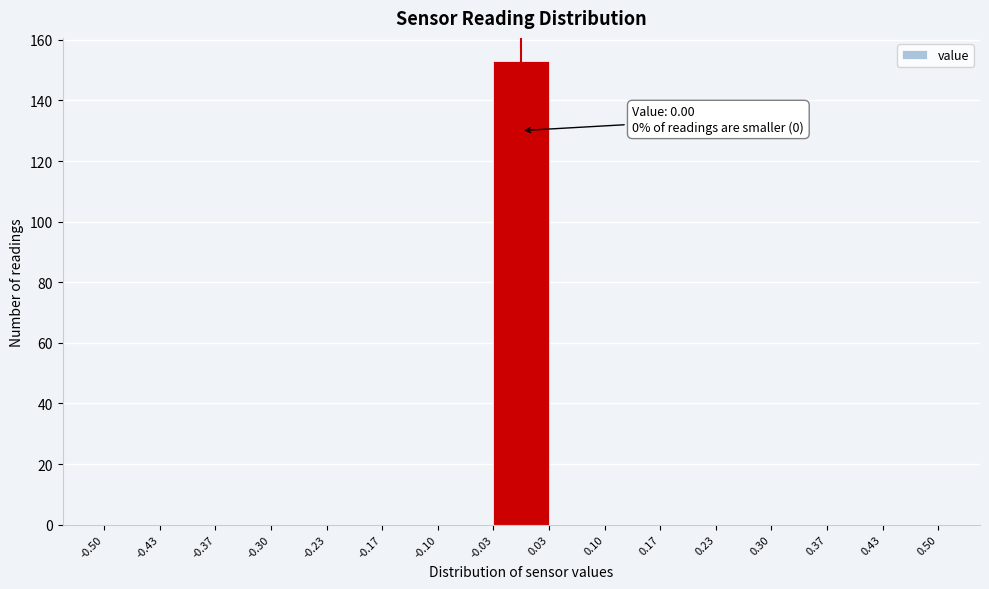

Which range on the x-axis has the tallest bar?

-0.03 to 0.03